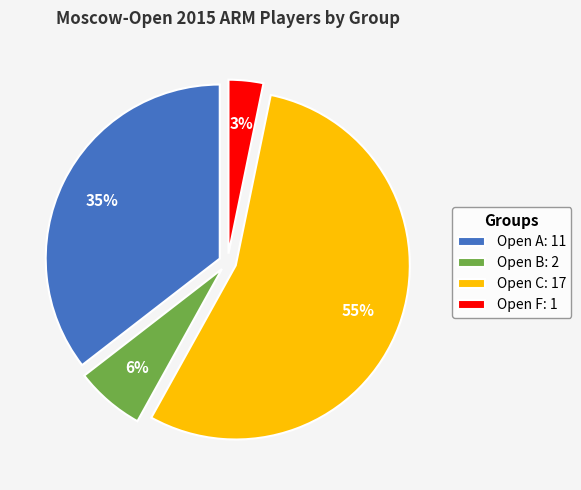

Between Open F and Open C, which is larger?

Open C